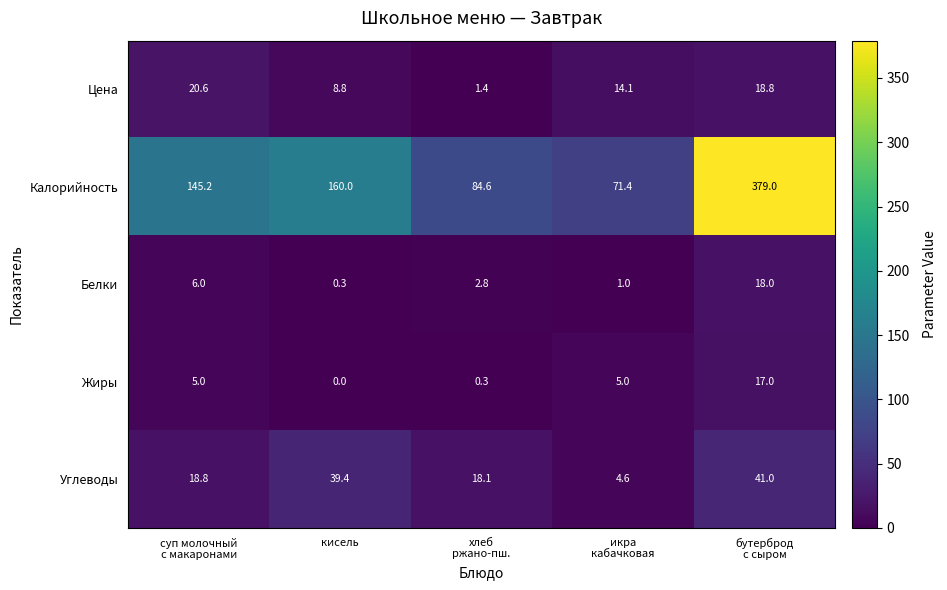

What is the difference between the maximum and minimum values in the Калорийность series?

307.6